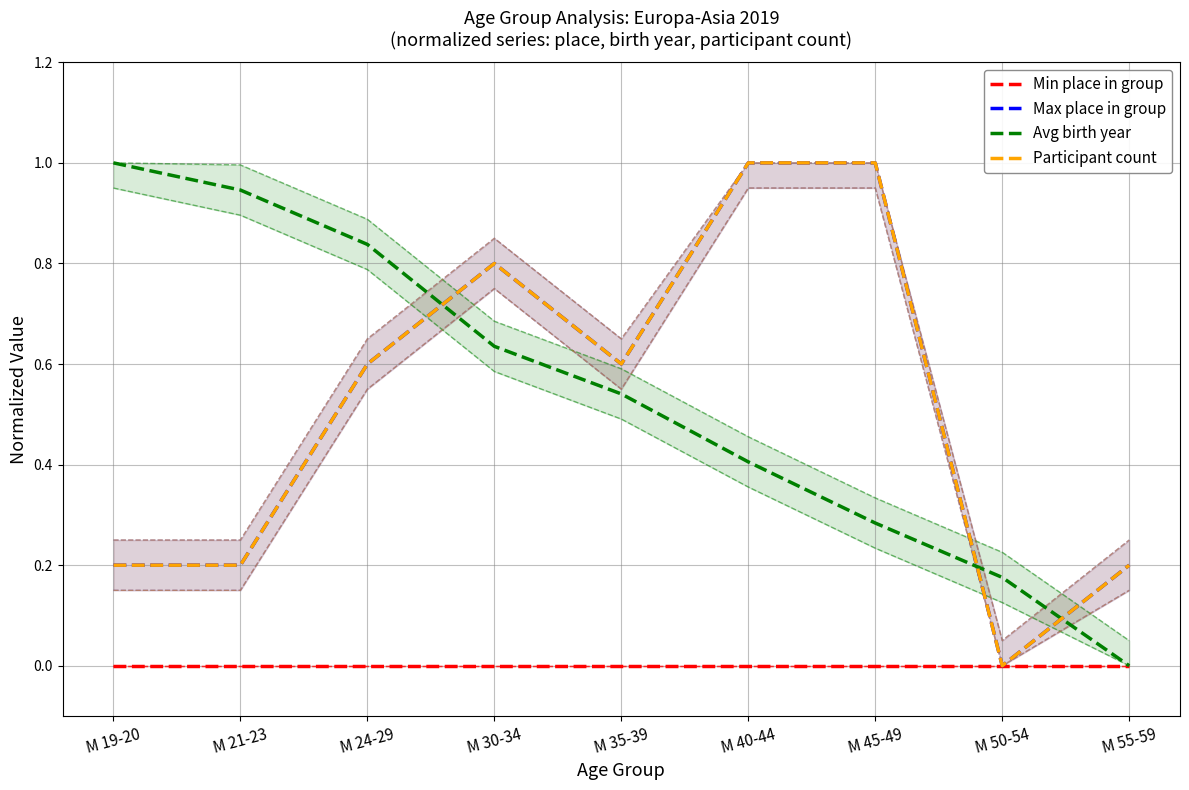

True or false: Avg birth year has more than 0 interior local peaks.

False